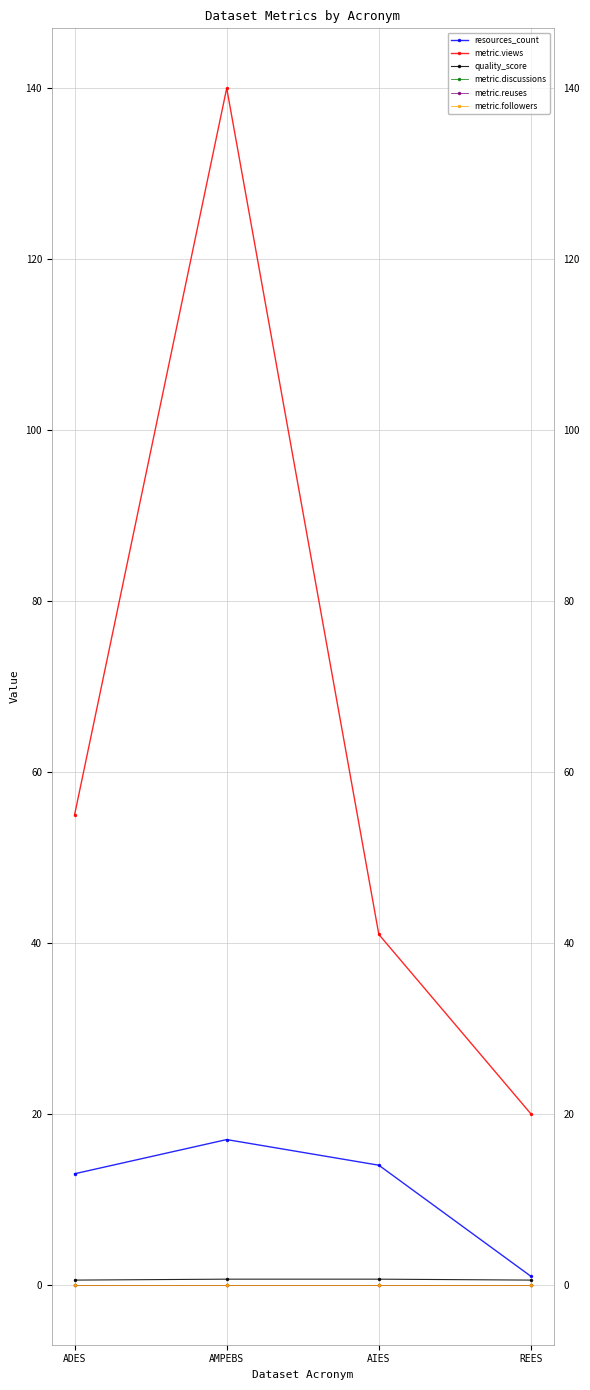

Reading left to right, extract all data points from this chart.

resources_count: ADES=13.0	AMPEBS=17.0	AIES=14.0	REES=1.0
metric.views: ADES=55.0	AMPEBS=140.0	AIES=41.0	REES=20.0
quality_score: ADES=0.6	AMPEBS=0.7	AIES=0.7	REES=0.6
metric.discussions: ADES=0.0	AMPEBS=0.0	AIES=0.0	REES=0.0
metric.reuses: ADES=0.0	AMPEBS=0.0	AIES=0.0	REES=0.0
metric.followers: ADES=0.0	AMPEBS=0.0	AIES=0.0	REES=0.0